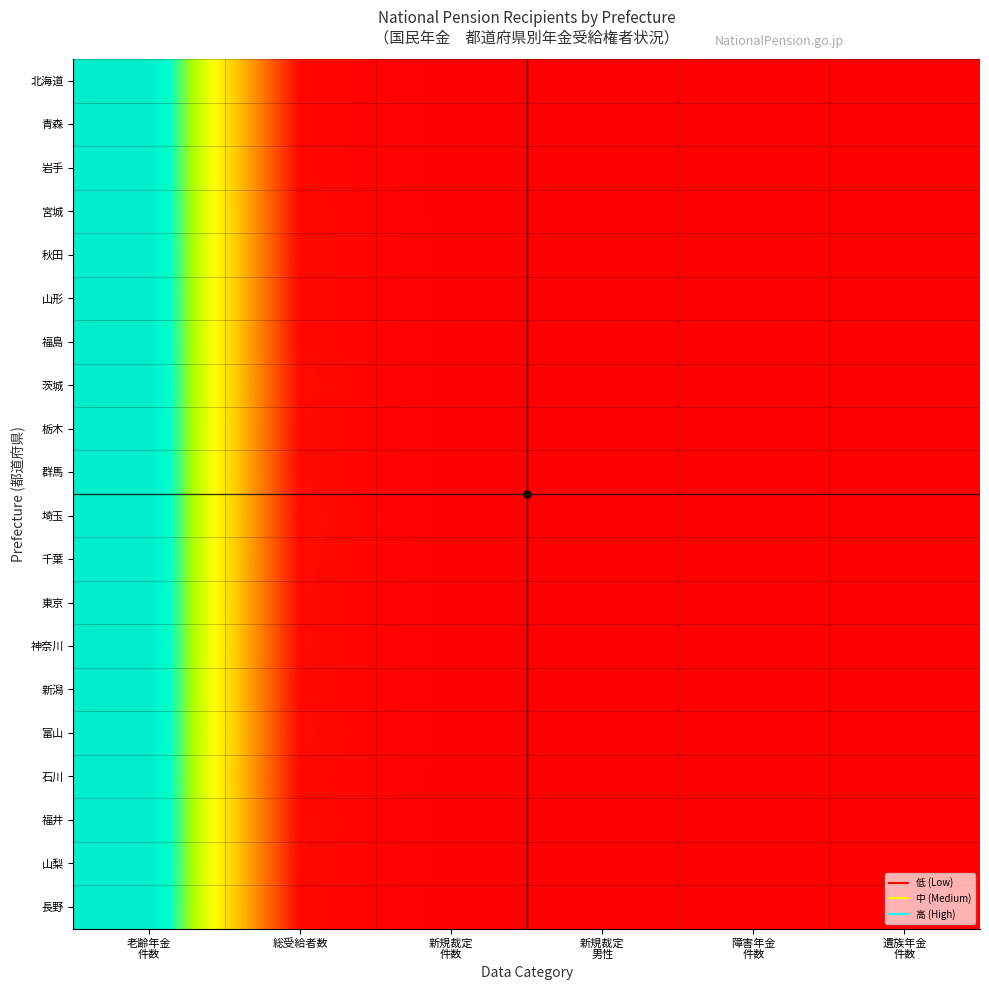

At which category is the sum across all series the highest?

老齢年金
件数